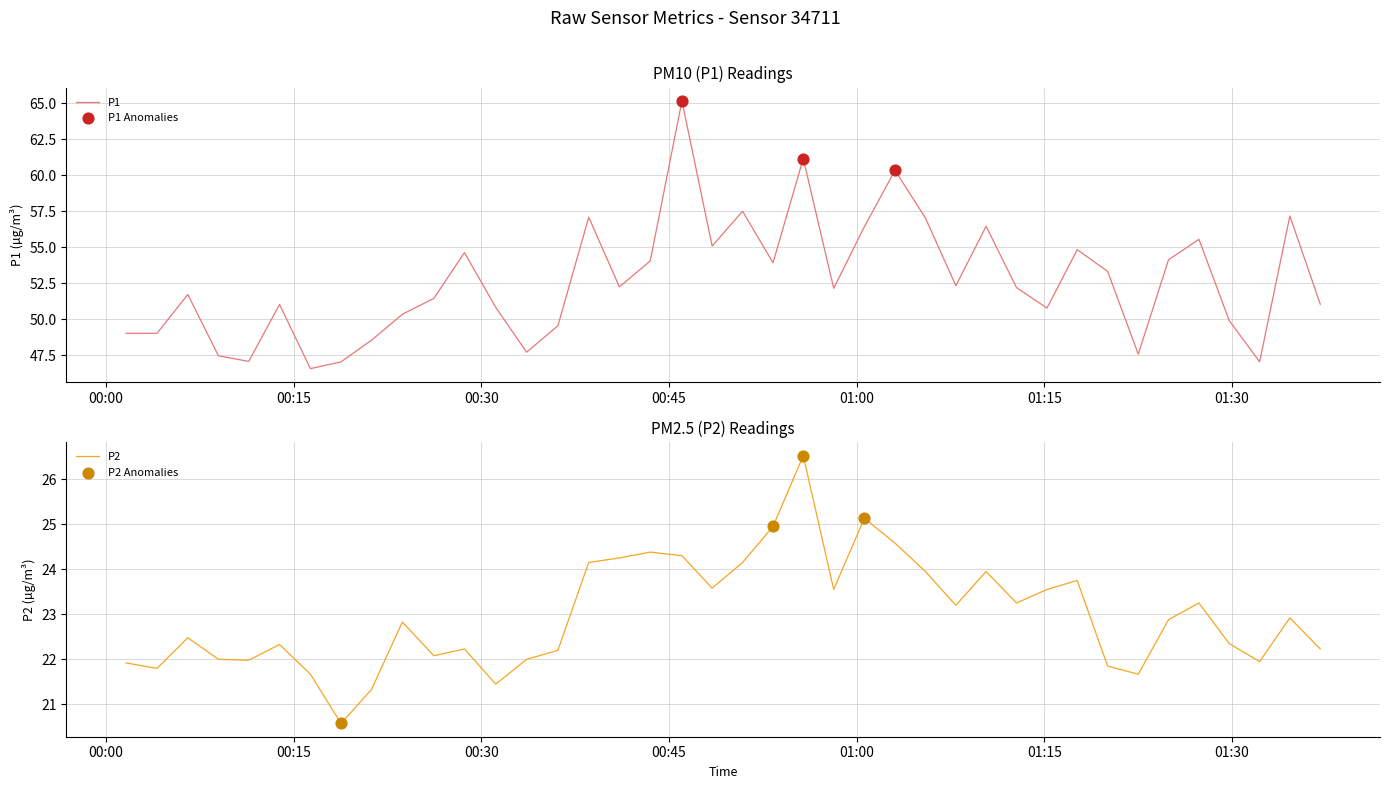

Which series reaches the maximum Y coordinate?

P1